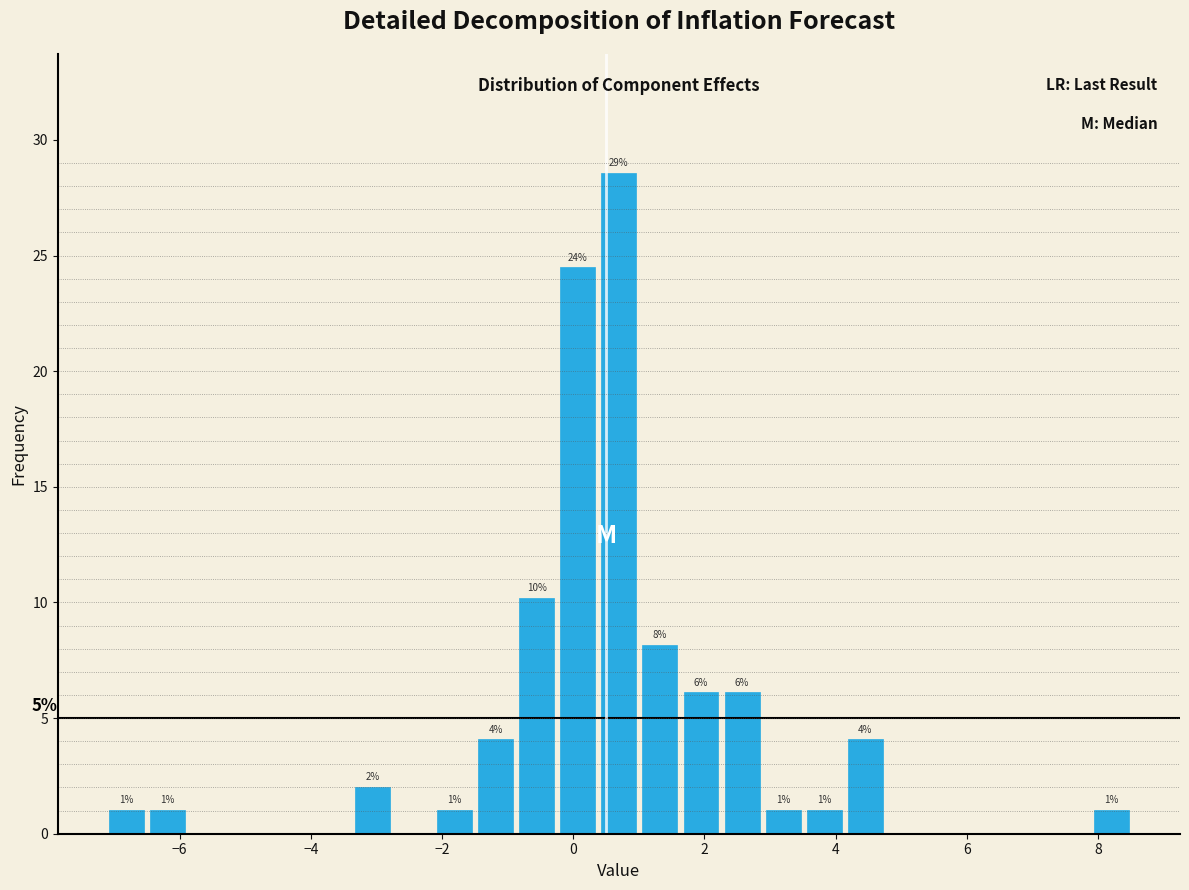

Read against the x-axis, roughly where is the centre of the tallest bar?

0.6